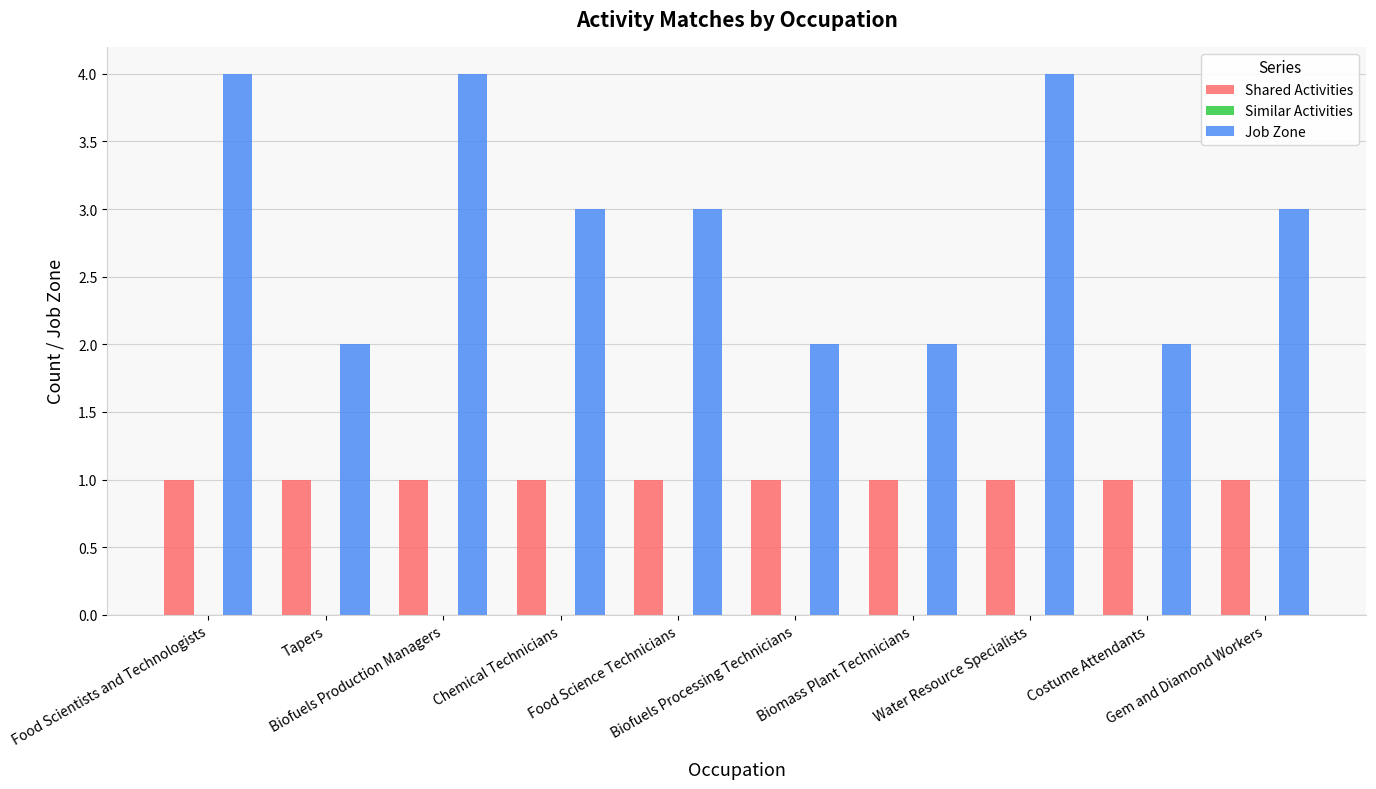

What is the label of the 8th bar from the right?

Biofuels Production Managers